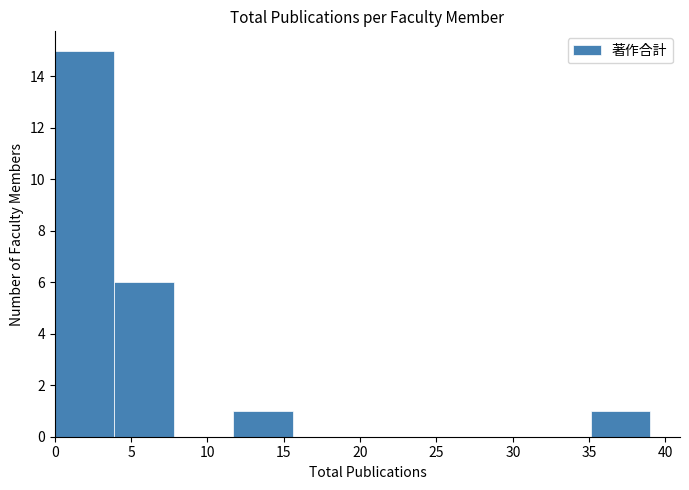

Reading left to right, list every bar in this chart as the range it spans on the x-axis followed by its height. Neither the bar edges nor the heights are printed on the chart, so give them approximately, as read against the axes.

0.0 to 3.9: 15
3.9 to 7.8: 6
7.8 to 11.7: 0
11.7 to 15.6: 1
15.6 to 19.5: 0
19.5 to 23.4: 0
23.4 to 27.3: 0
27.3 to 31.2: 0
31.2 to 35.1: 0
35.1 to 39.0: 1